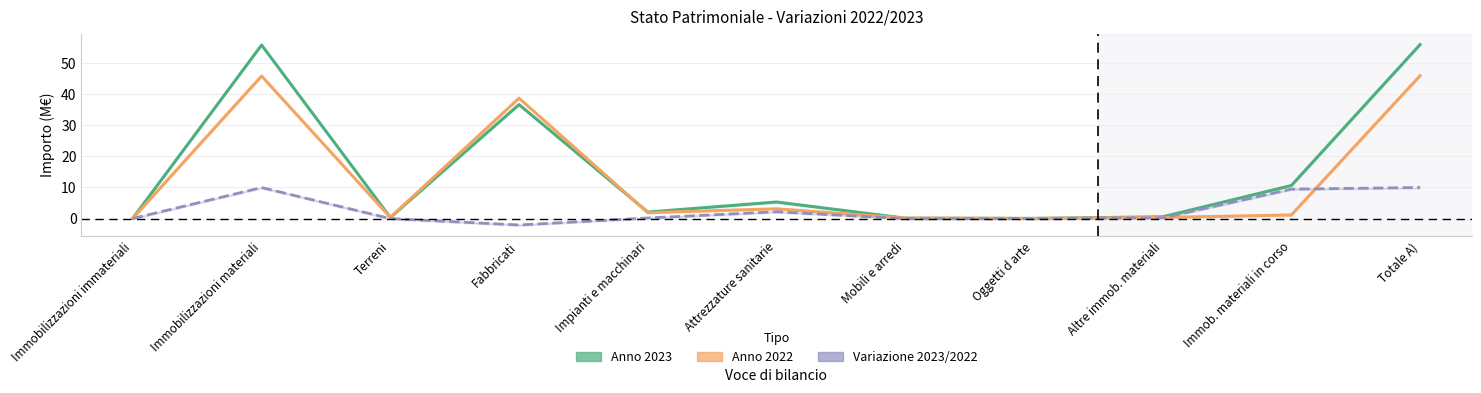

Is it true that Anno 2023 equals 55.9 at Totale A)?

True